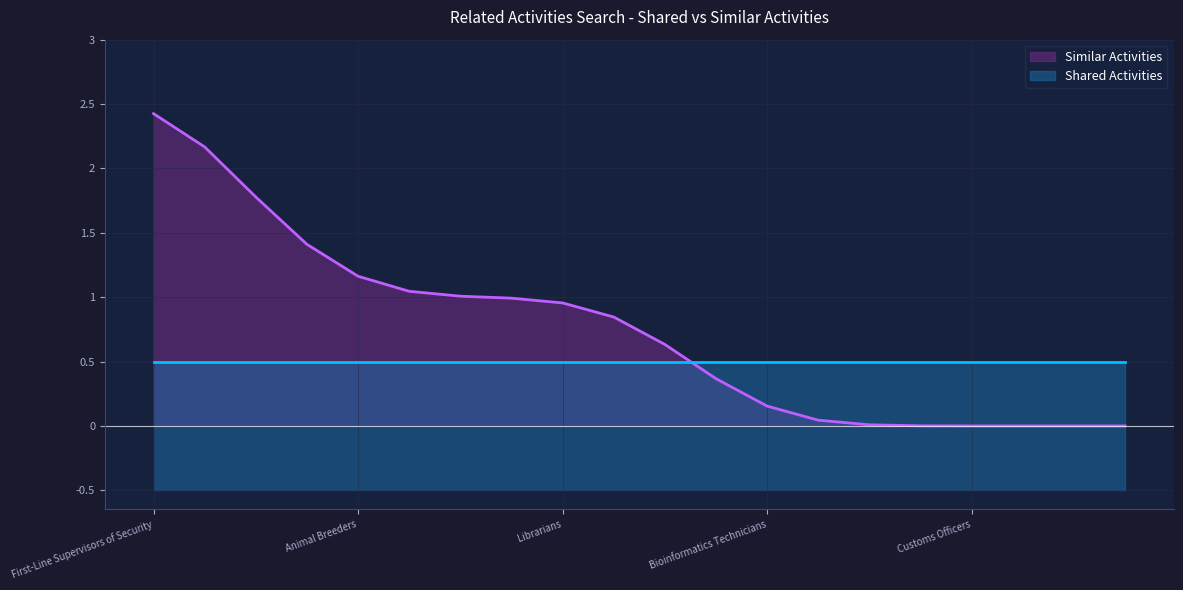

Where is Similar Activities nearest to the value 1?

Museum Technicians